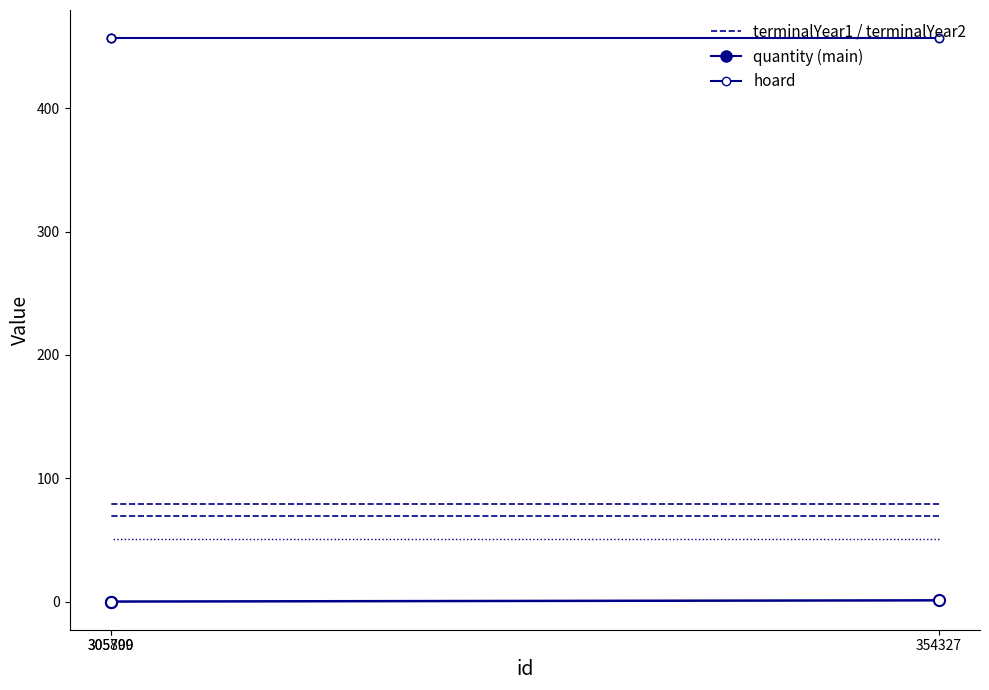

What is the greatest value displayed?

457.0